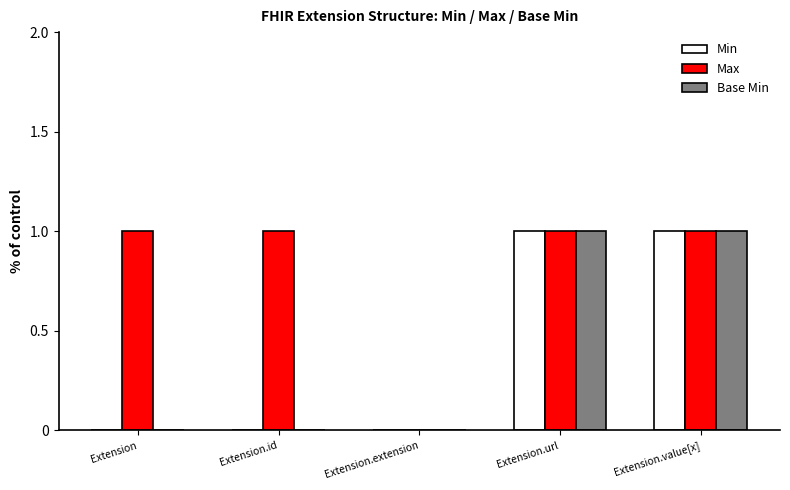

Count the number of data series in this chart.

3